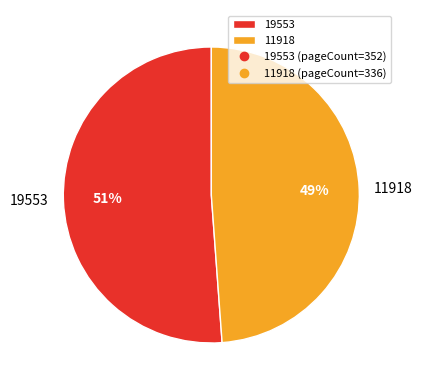

Approximately how many times larger is the value at 11918 compared to 19553?

1.0